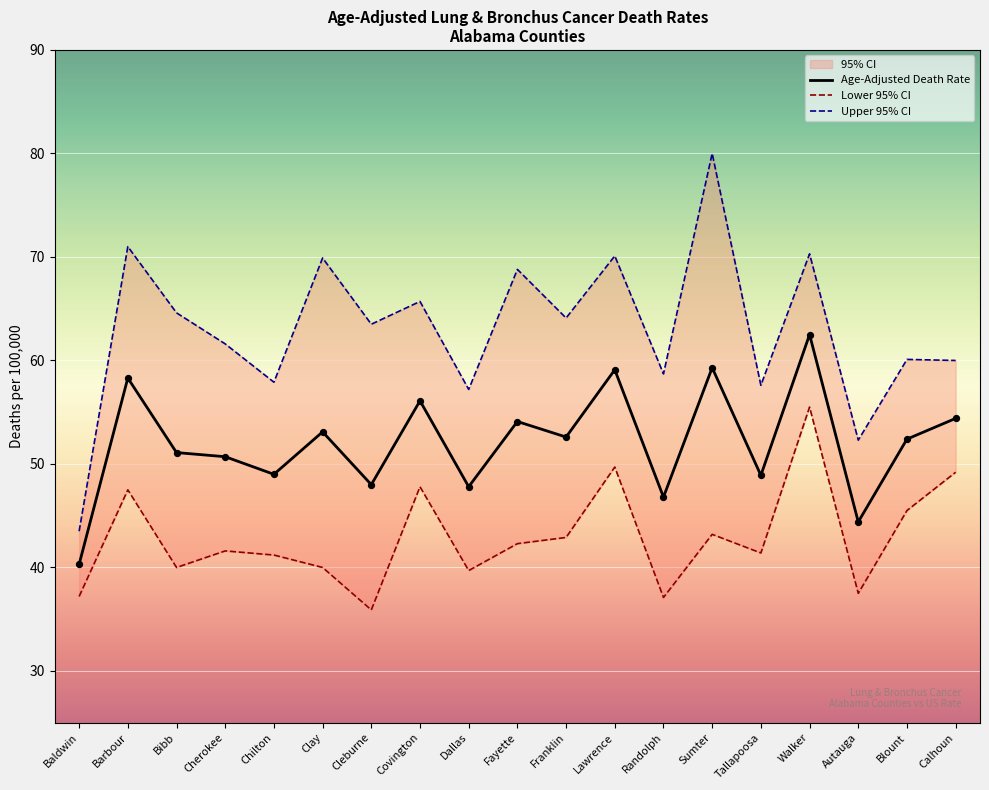

Which series contains the highest Y value?

Upper 95% CI